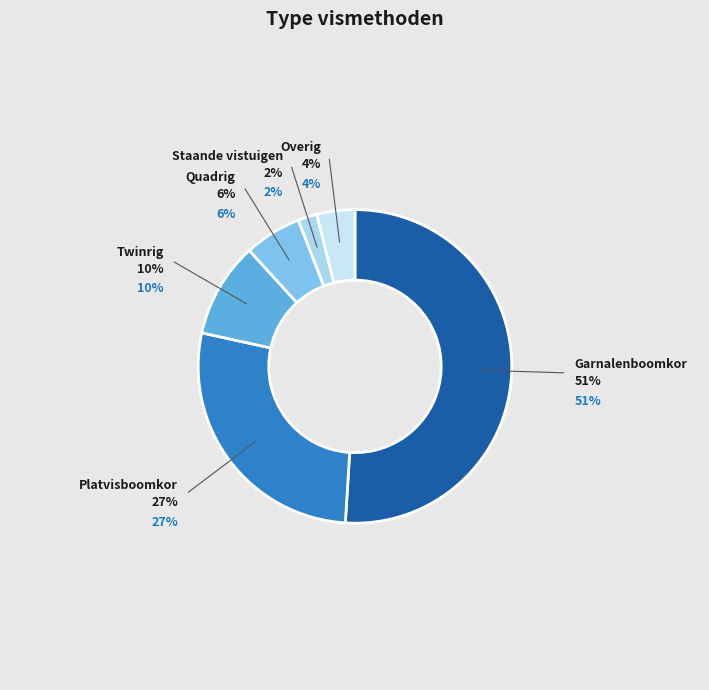

Is there a majority slice in this chart?

Yes